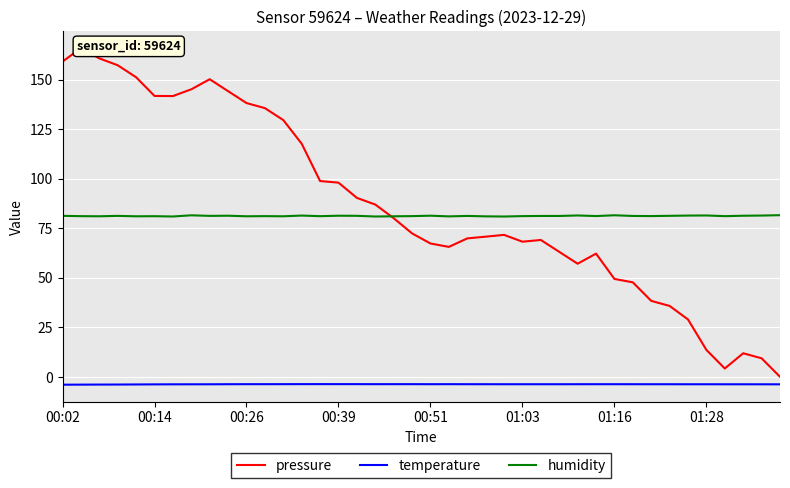

The humidity series shows 81.3 at 00:39. True or false?

True